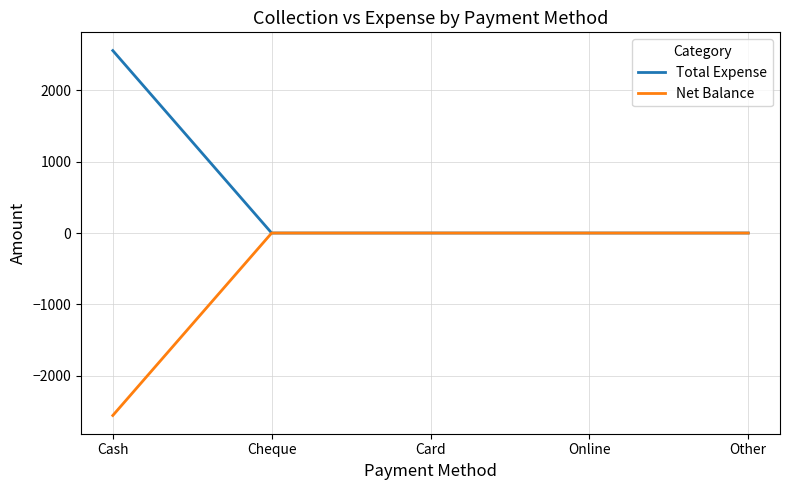

How many distinct data groups are displayed?

2